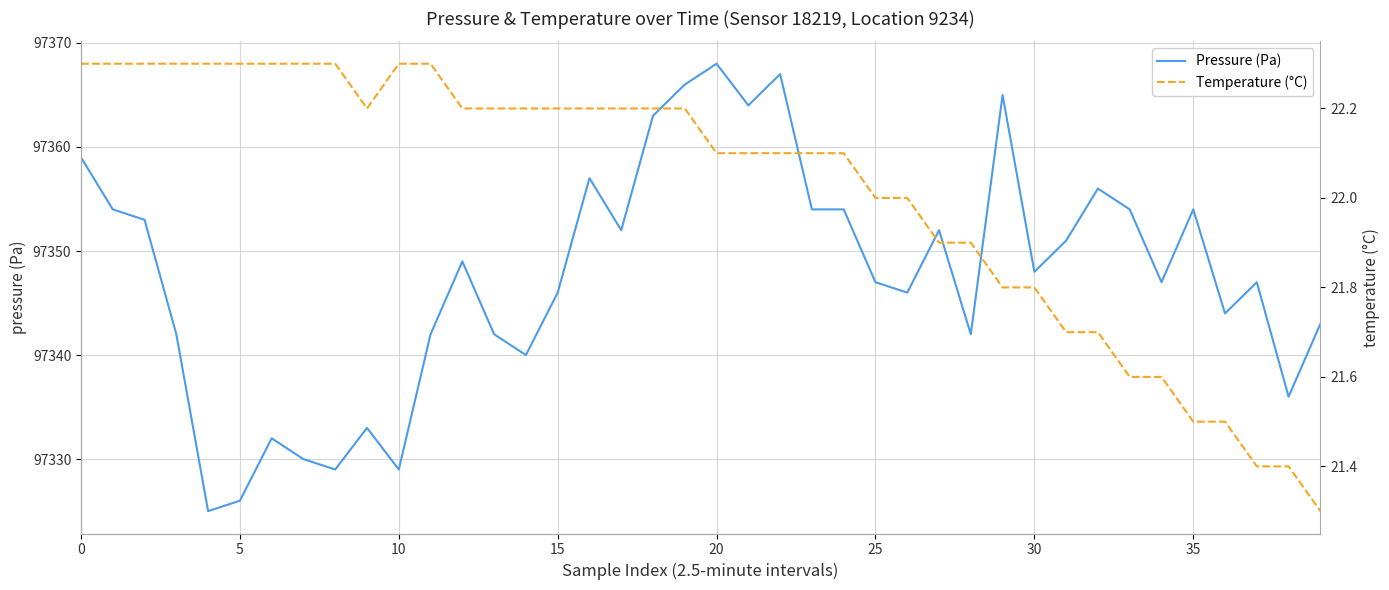

The Temperature (°C) series shows 22.0 at 26. True or false?

True